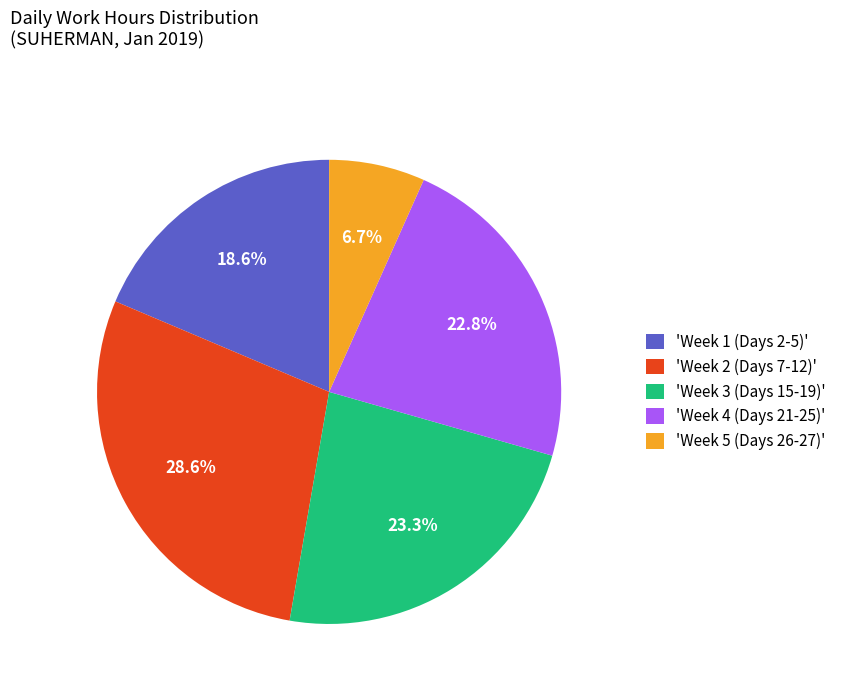

Count the number of slices in the pie.

5